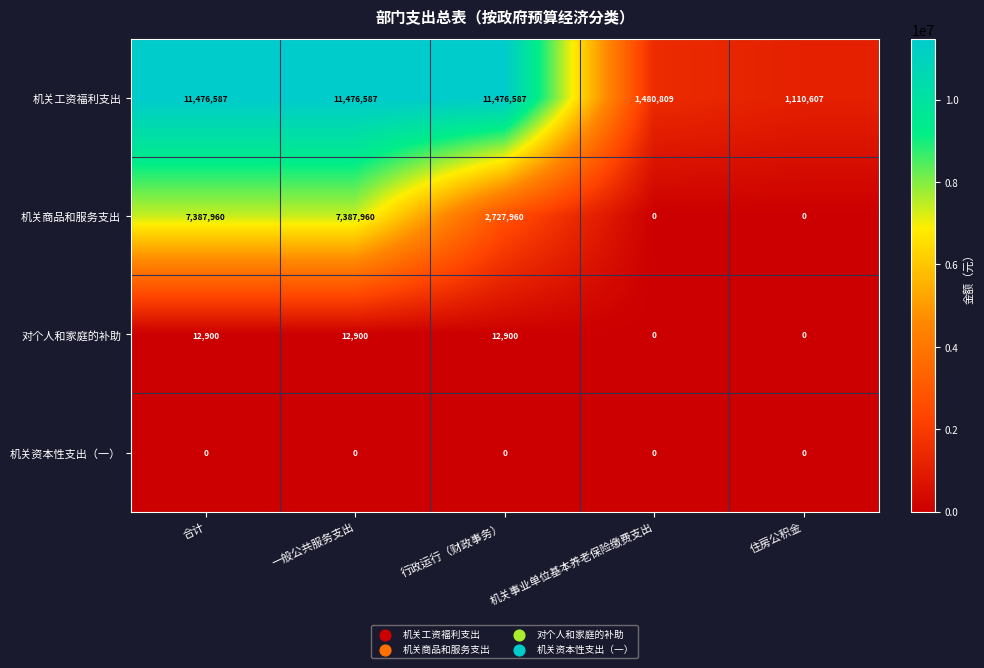

Which series has the largest range (max minus min)?

机关工资福利支出